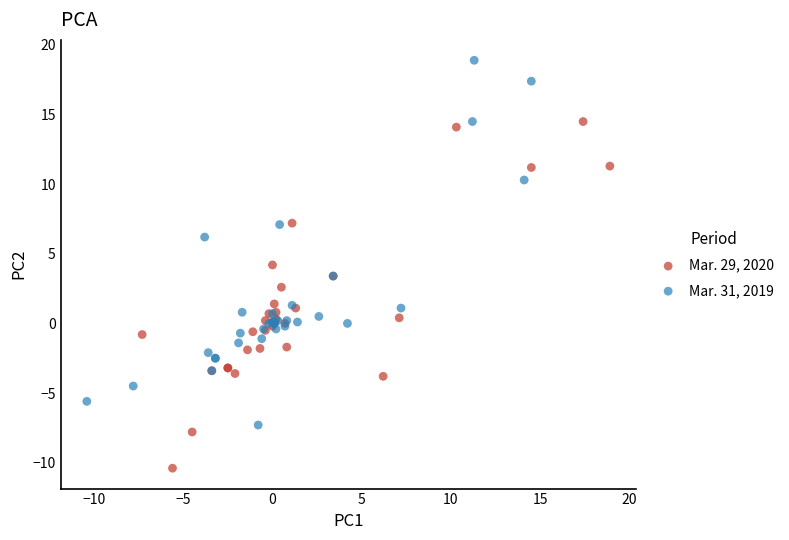

Which series has the widest spread of Y values?

Mar. 31, 2019